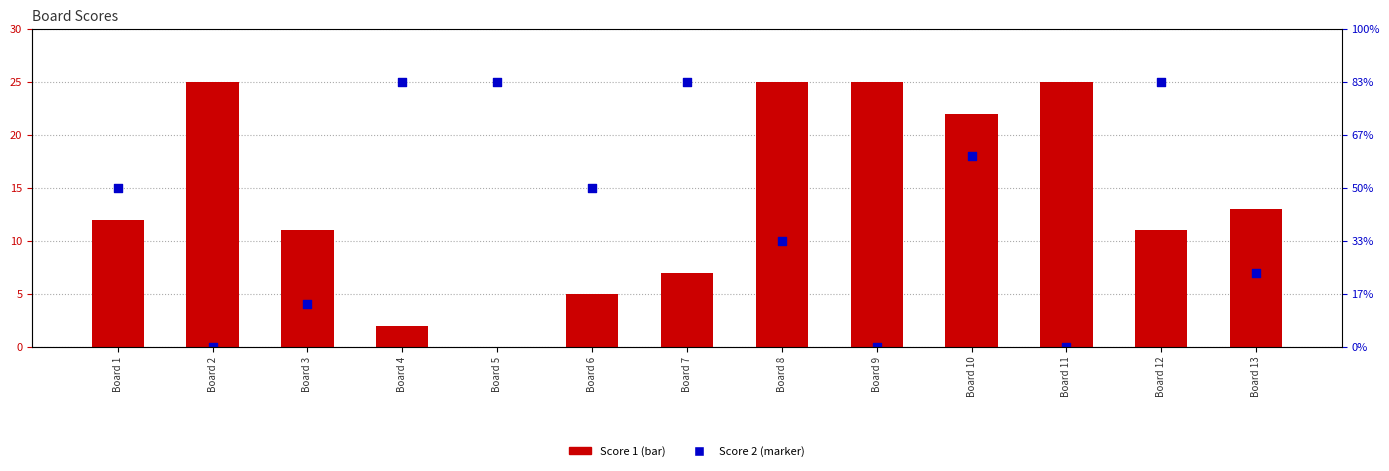

Which series has the largest total across all categories?

Score 1